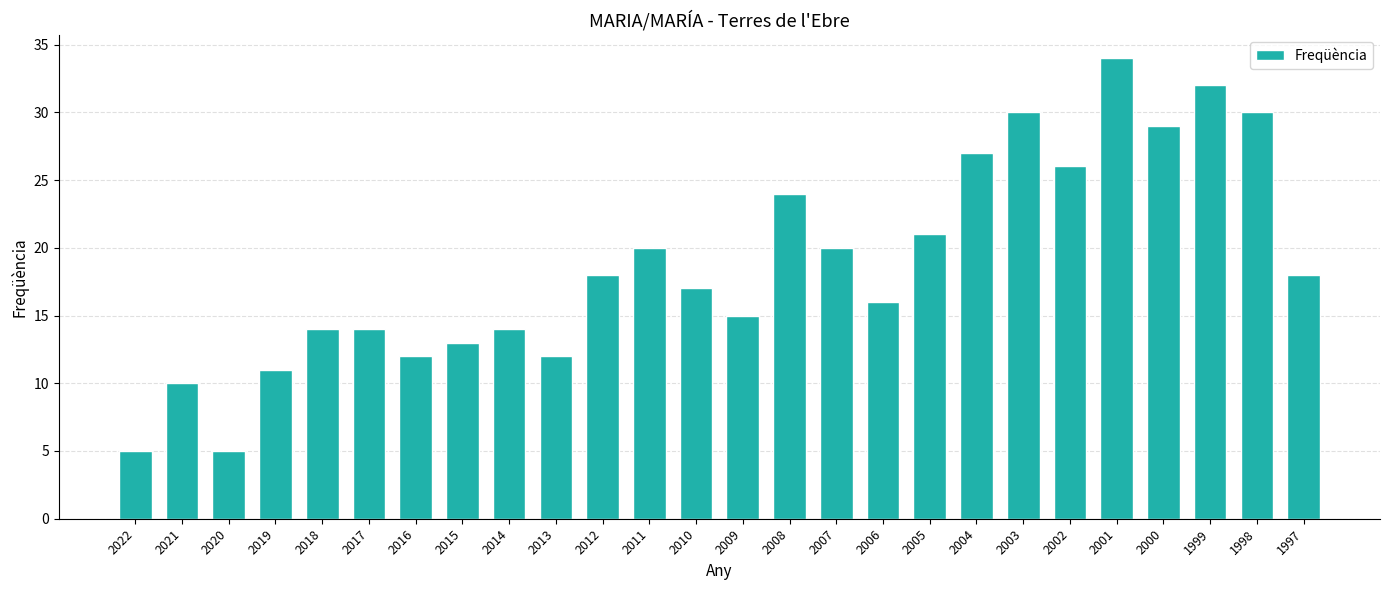

What is the difference between the second highest and second lowest values?

27